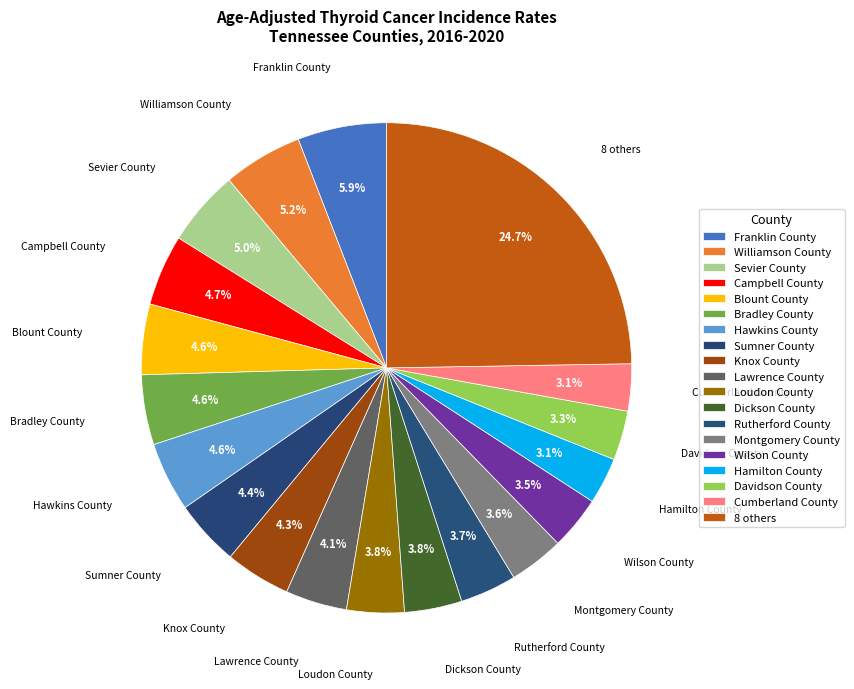

What percentage do Rutherford County and Knox County together represent?

8.0%